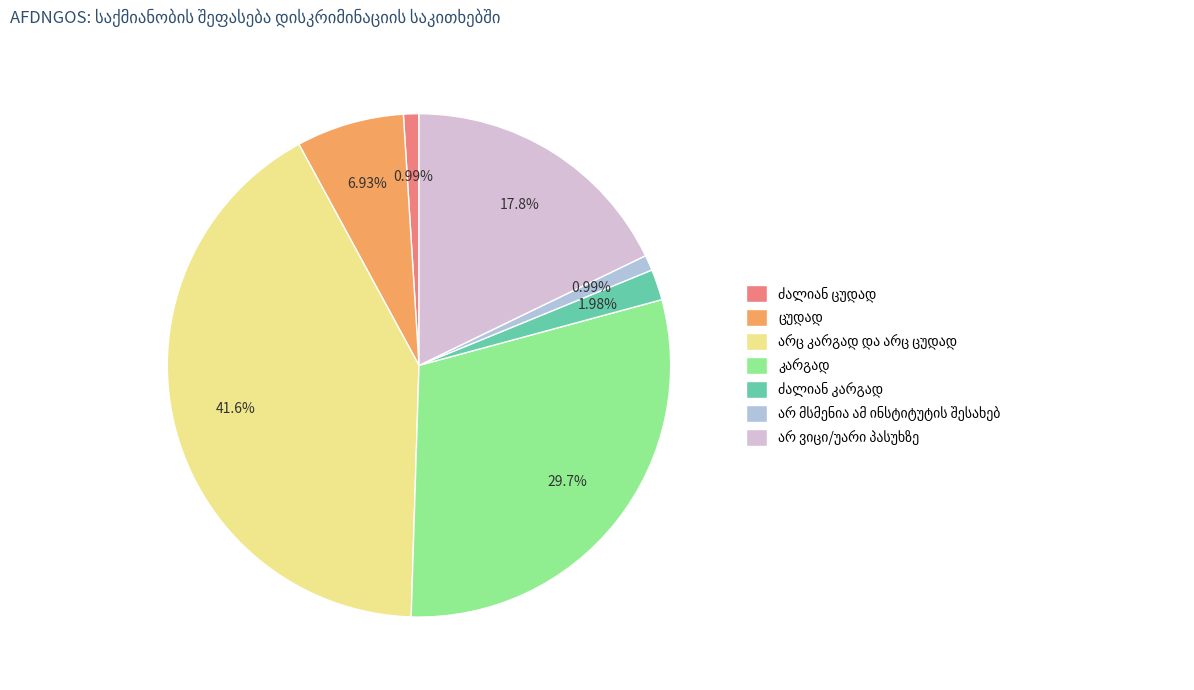

Is there a majority slice in this chart?

No